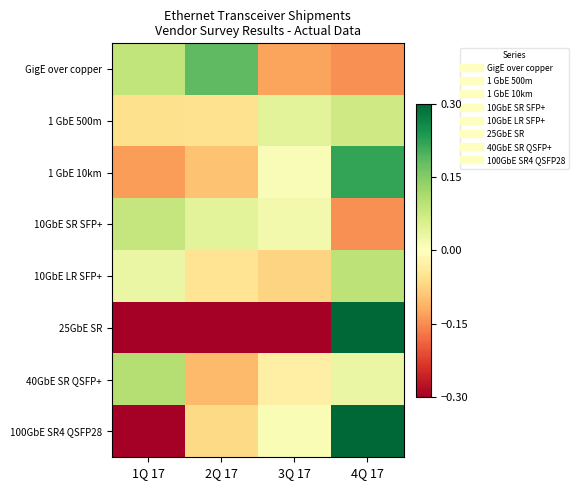

At which category does the chart reach its peak across all series?

4Q 17